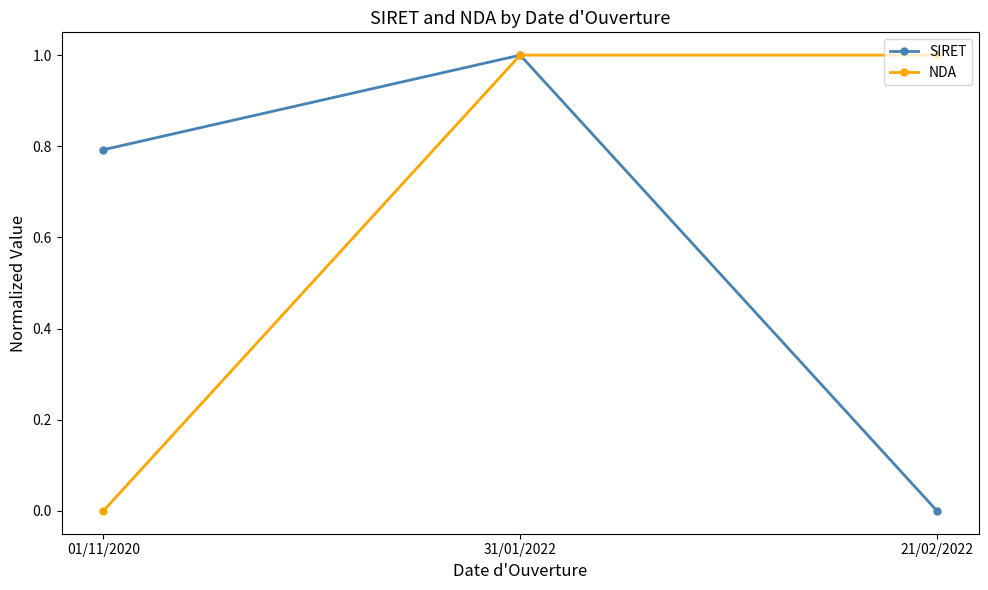

What is the label of the 2nd point from the left?

31/01/2022